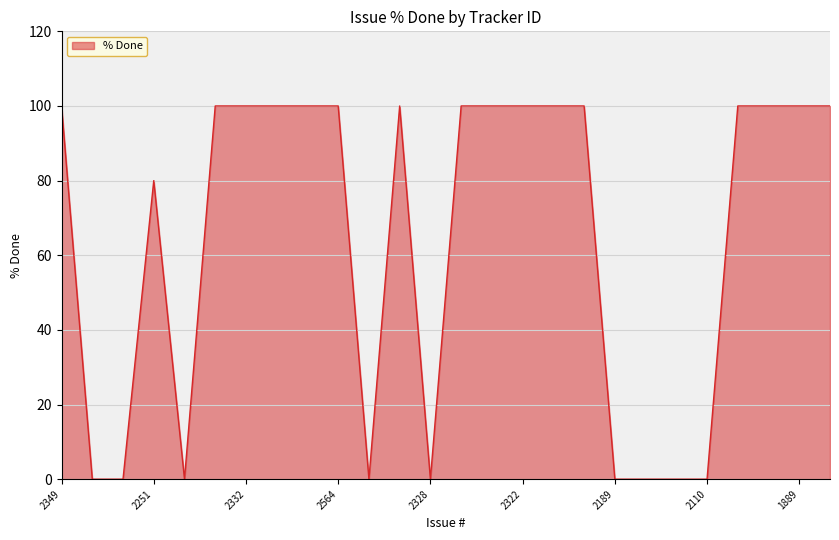

What is the maximum value shown in the chart?

100